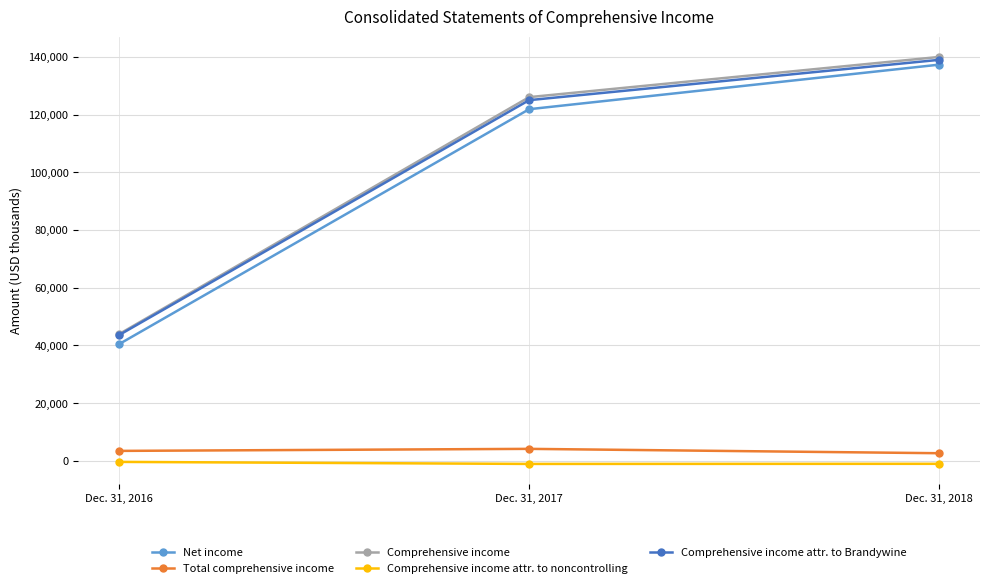

At which category is the sum across all series the highest?

Dec. 31, 2018